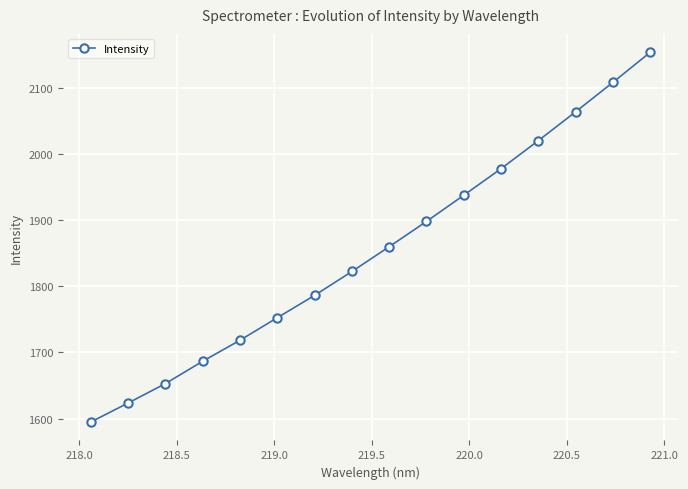

True or false: the data has more than 0 interior local peaks.

False